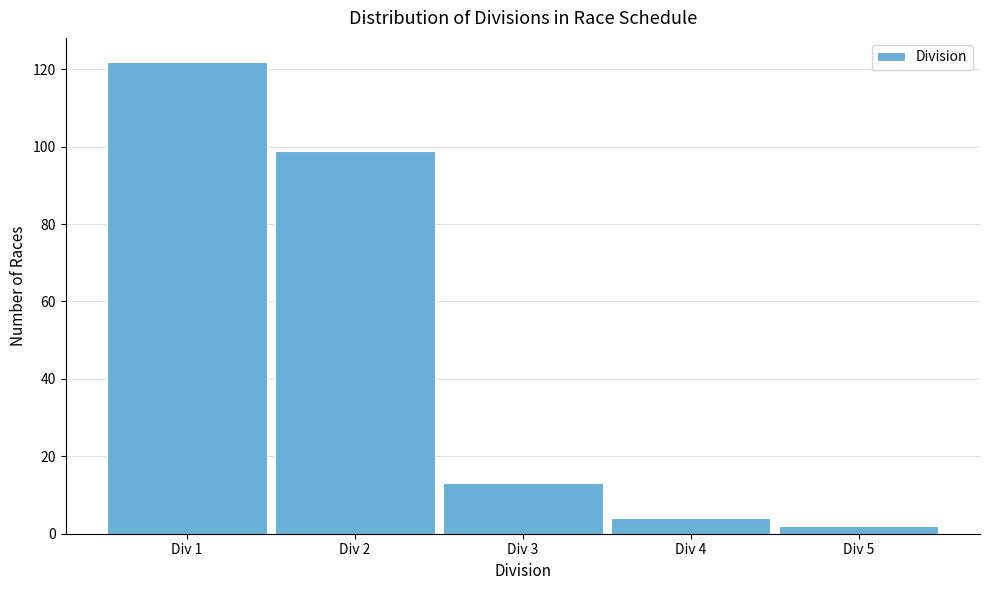

Reading left to right, what are all the values shown in this chart?

Div 1=122	Div 2=99	Div 3=13	Div 4=4	Div 5=2